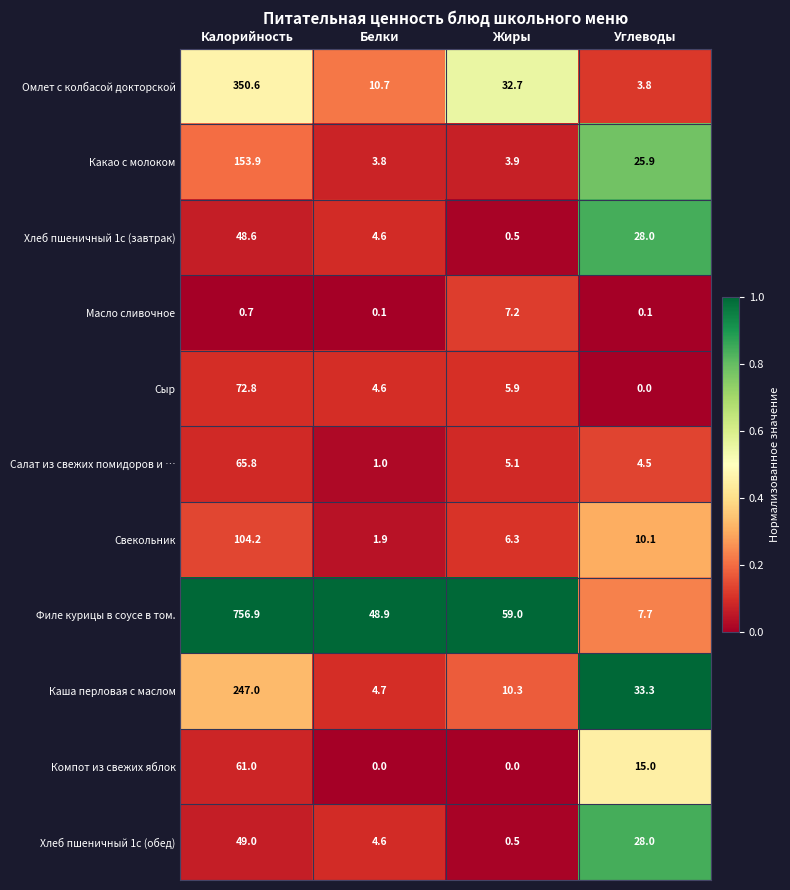

Which category has the highest value across all series?

Калорийность